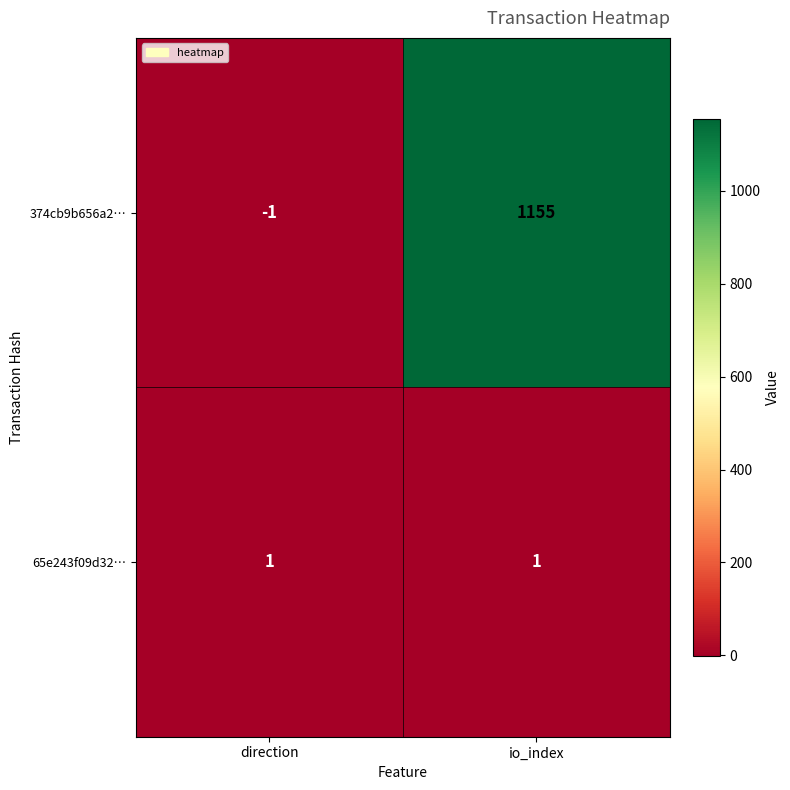

At how many categories does at least one series exceed 139?

1